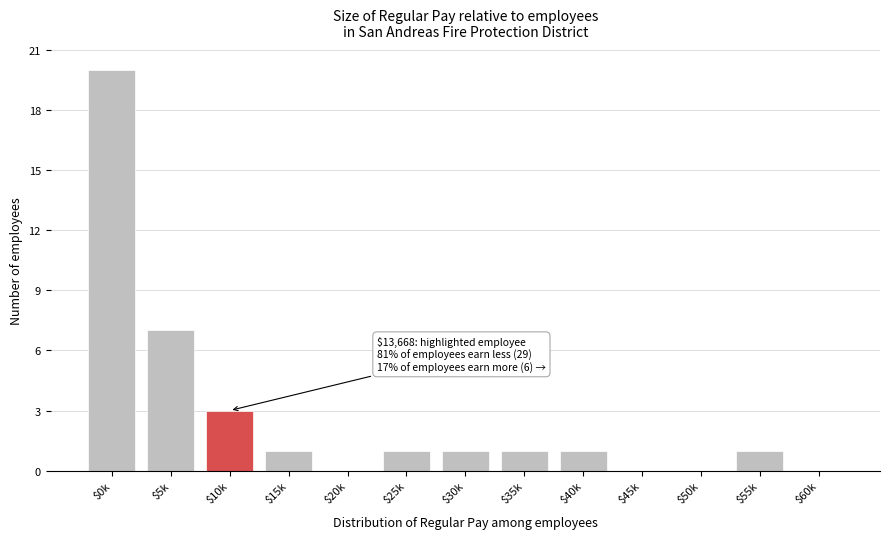

True or false: the data shows 20 at $0k.

True